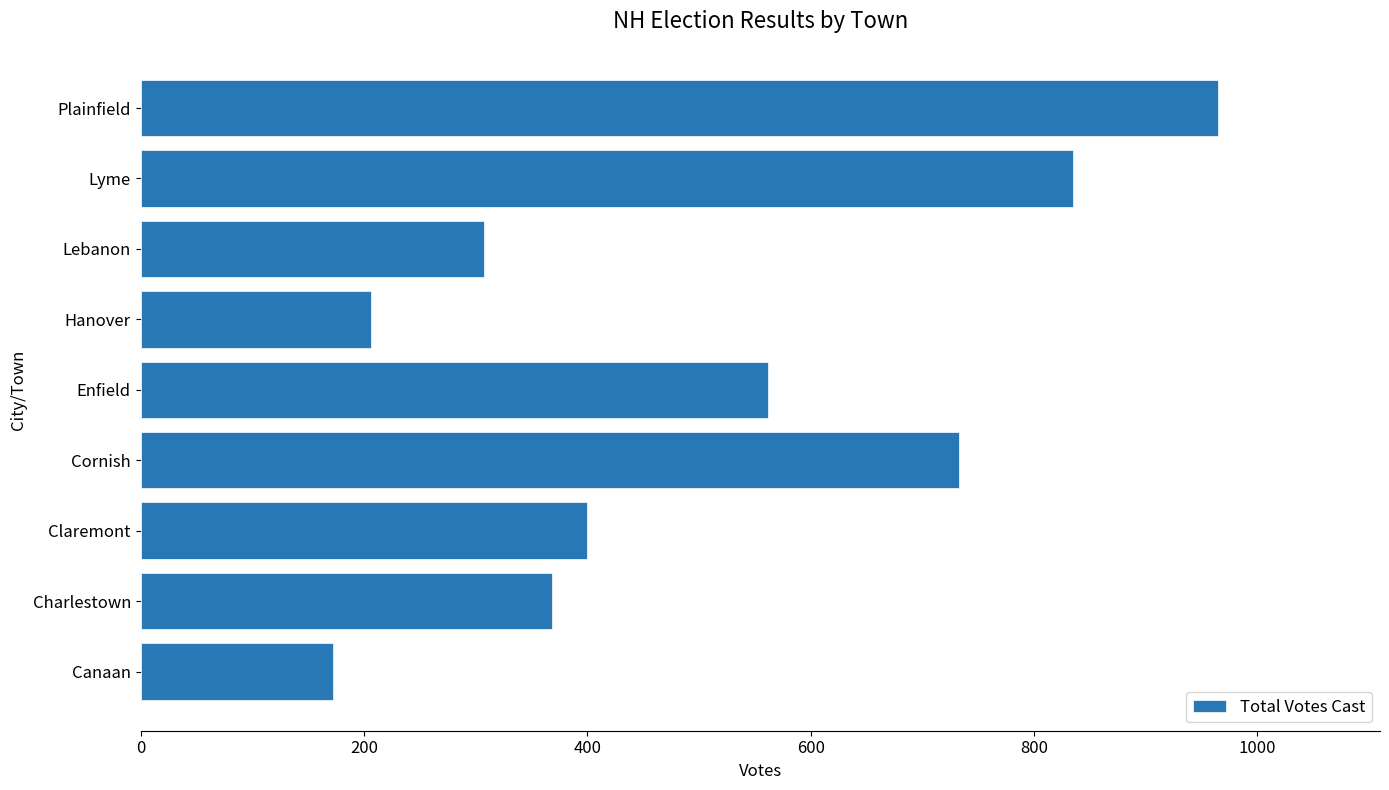

What is the approximate value at Plainfield?

965